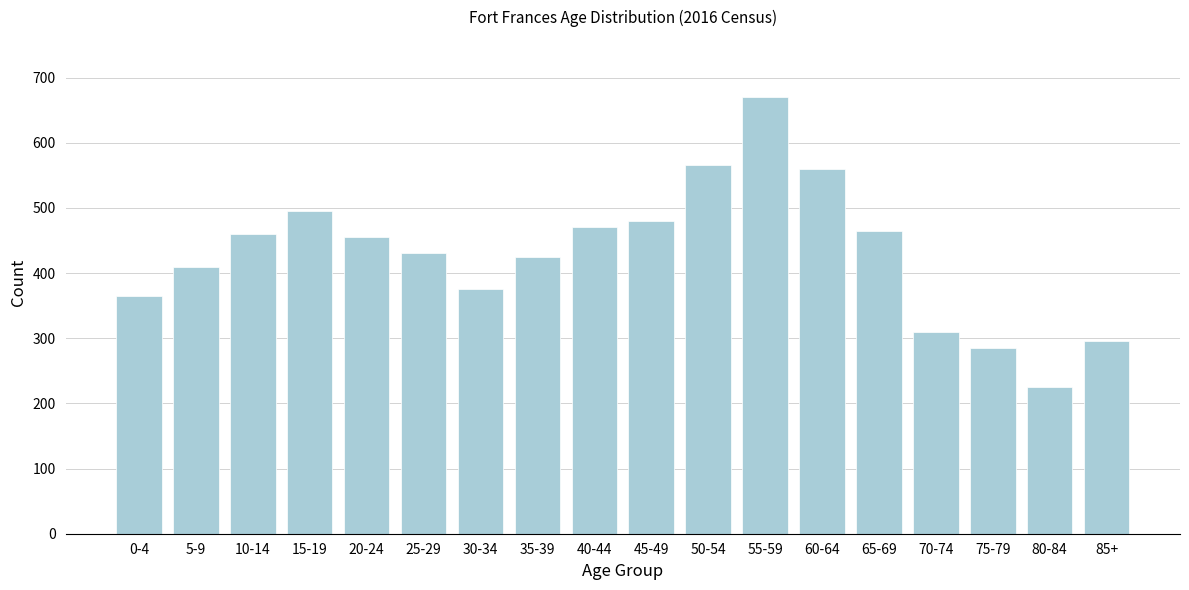

Reading left to right, list all the values displayed in this chart.

365	410	460	495	455	430	375	425	470	480	565	670	560	465	310	285	225	295